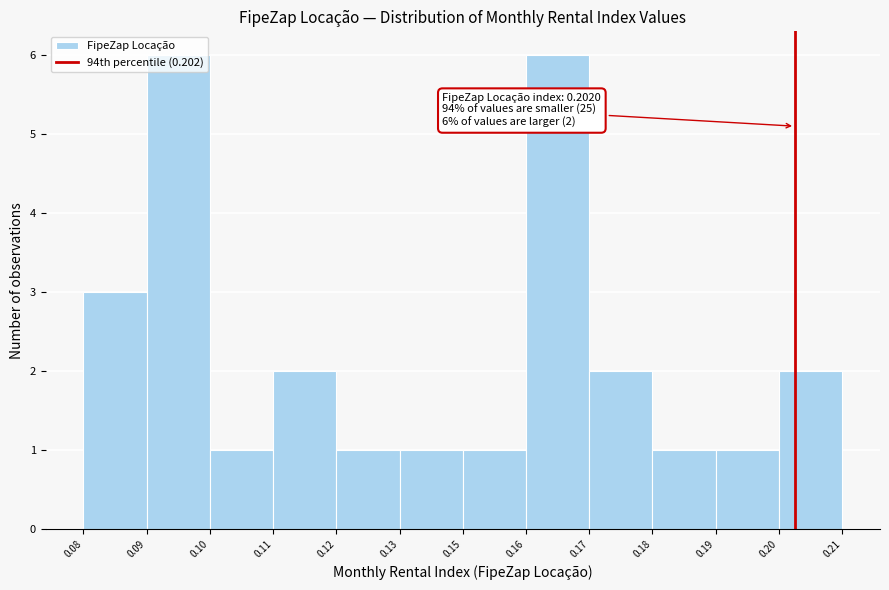

Is it true that the value at 0.09 is 6?

True